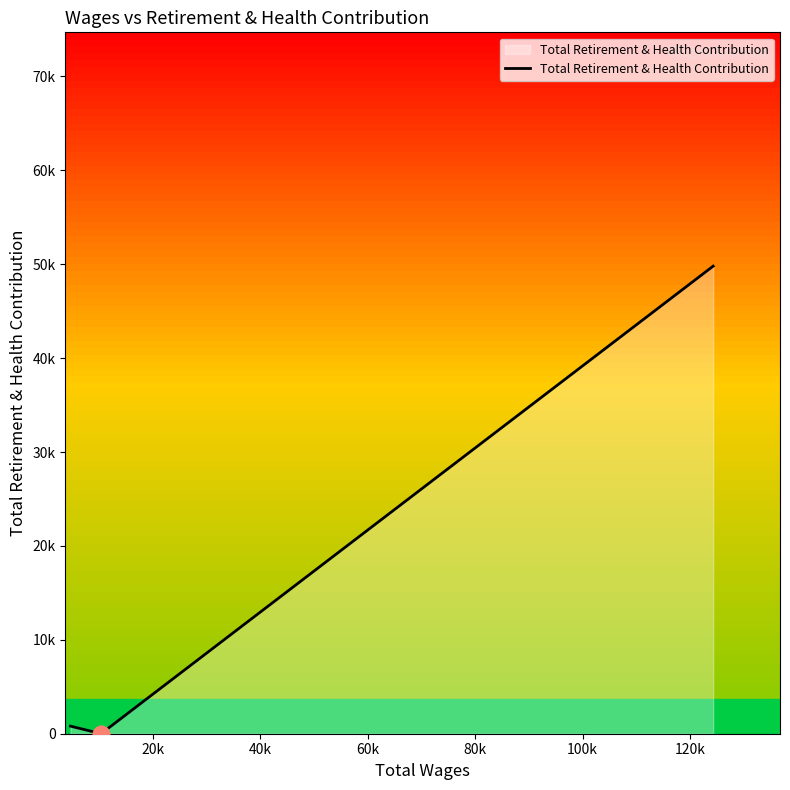

Does the chart display data point markers on the line(s)?

No